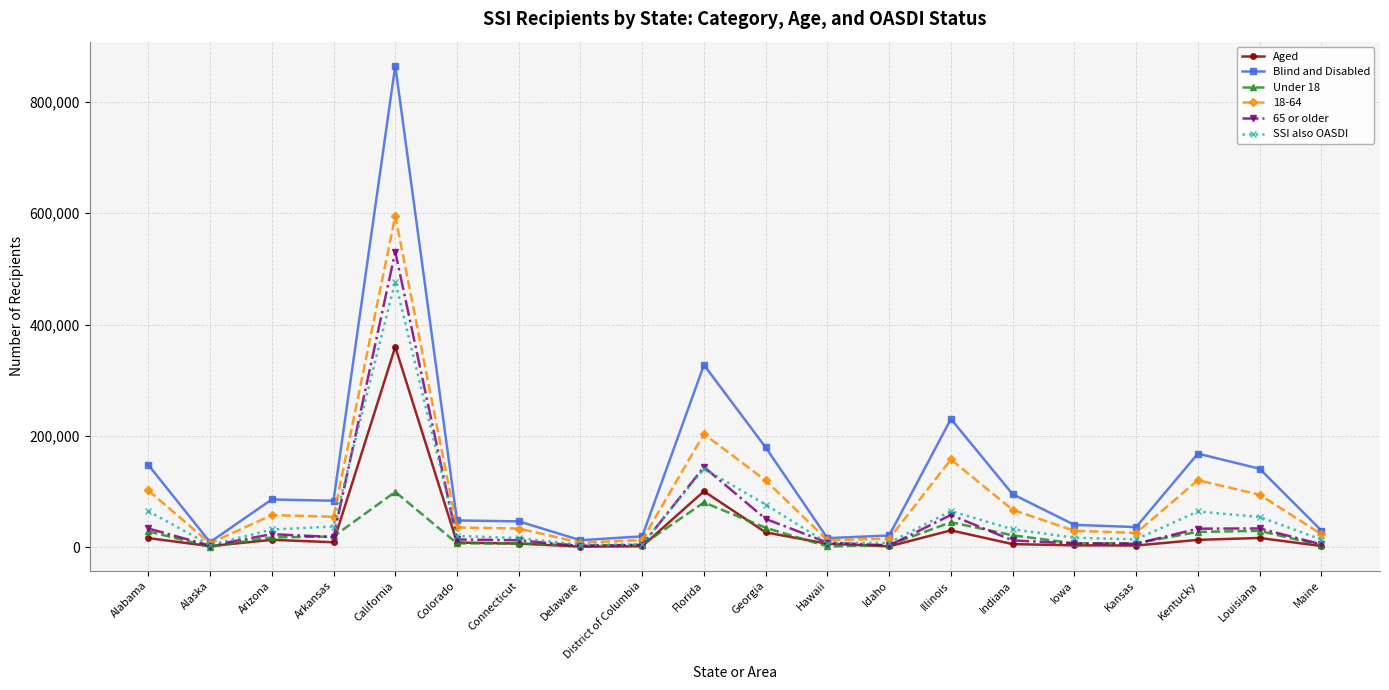

Which series has the largest range (max minus min)?

Blind and Disabled